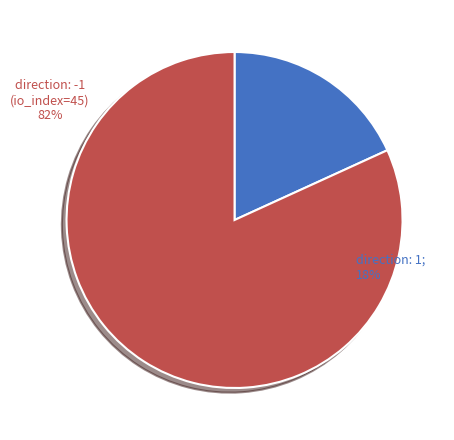

To the nearest percent, what is the combined percentage of direction: -1 (io_index=45) and direction: 1 (io_index=10)?

100%